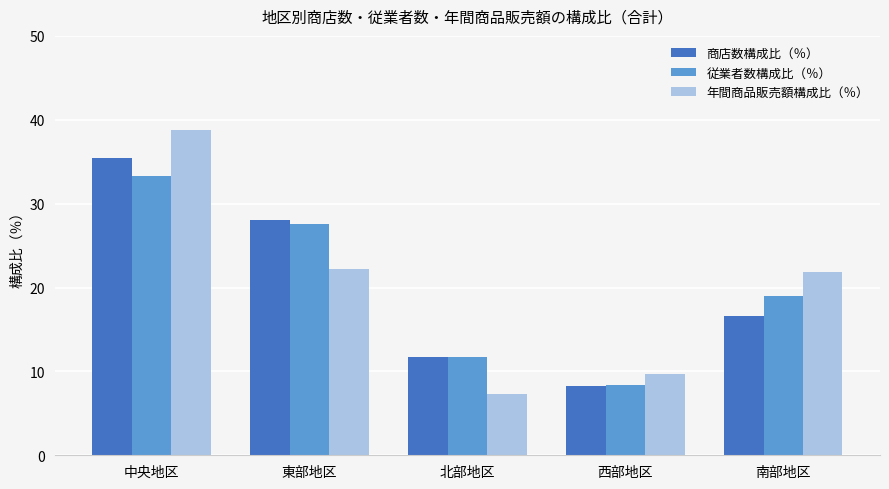

Which category has the lowest value across all series?

北部地区